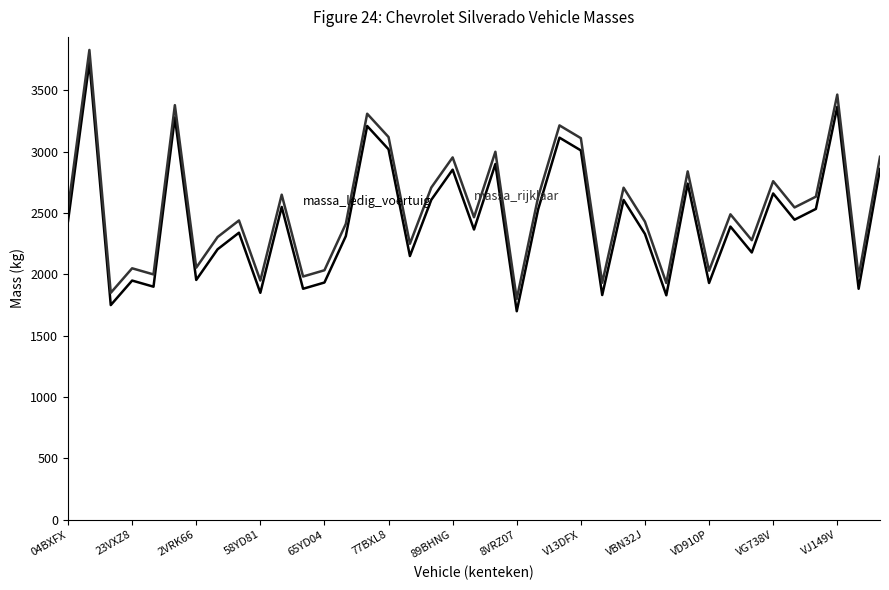

What is the smallest value displayed?

1700